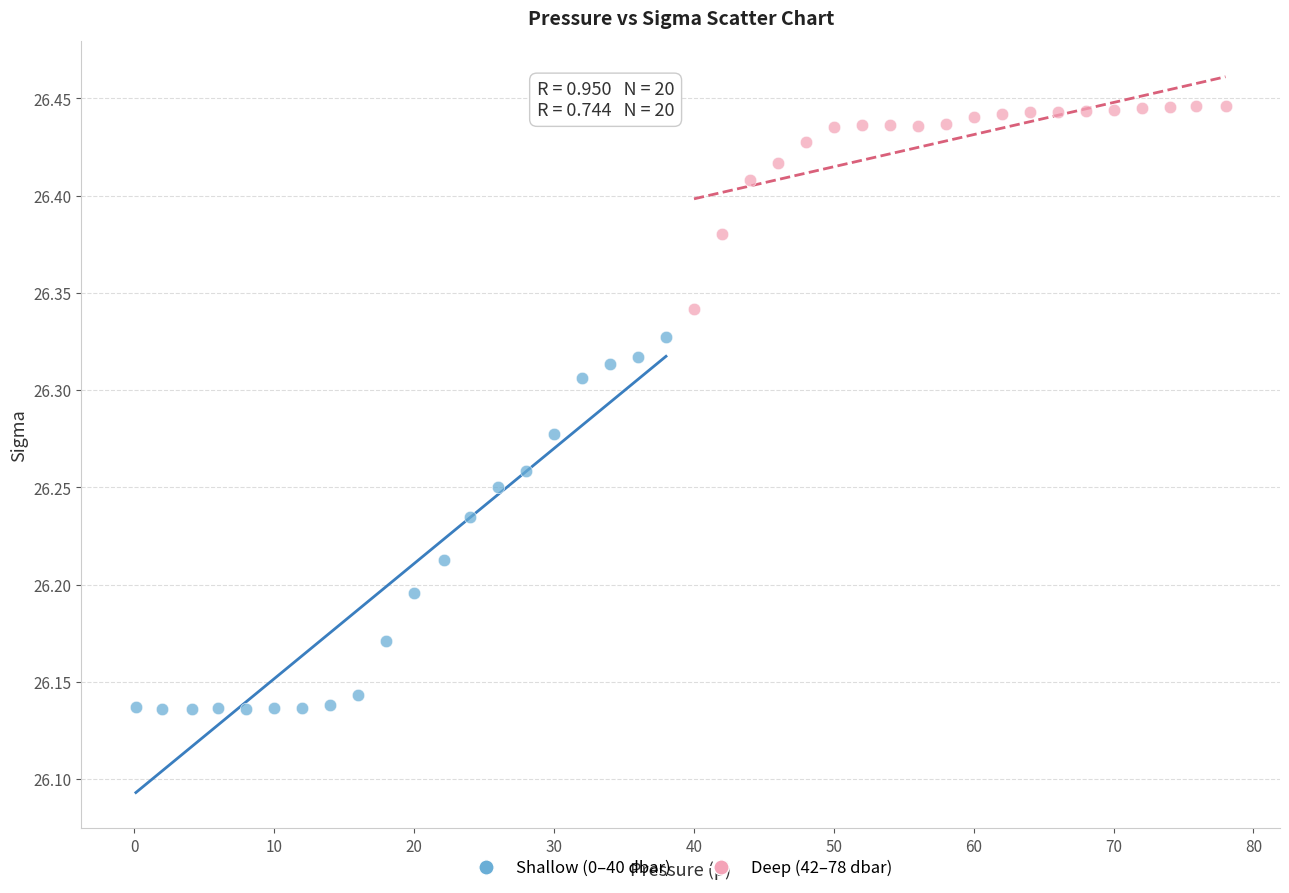

Which series has the widest spread of Y values?

Shallow (0–40 dbar)